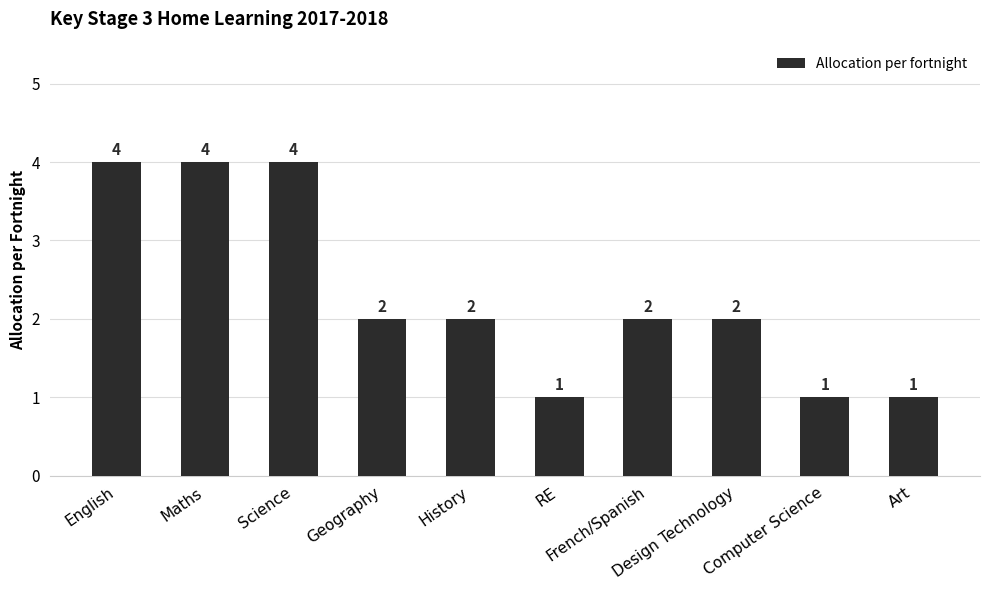

What position from the left is French/Spanish?

7